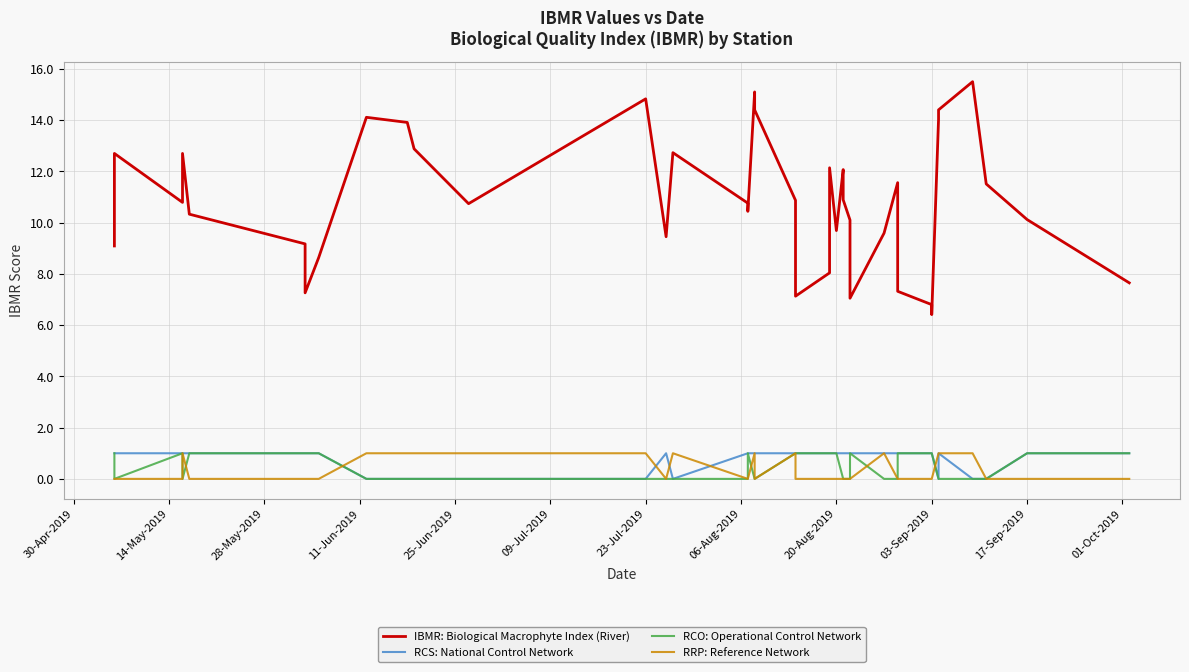

What are all the series names shown in the legend?

IBMR: Biological Macrophyte Index (River), RCS: National Control Network, RCO: Operational Control Network, RRP: Reference Network